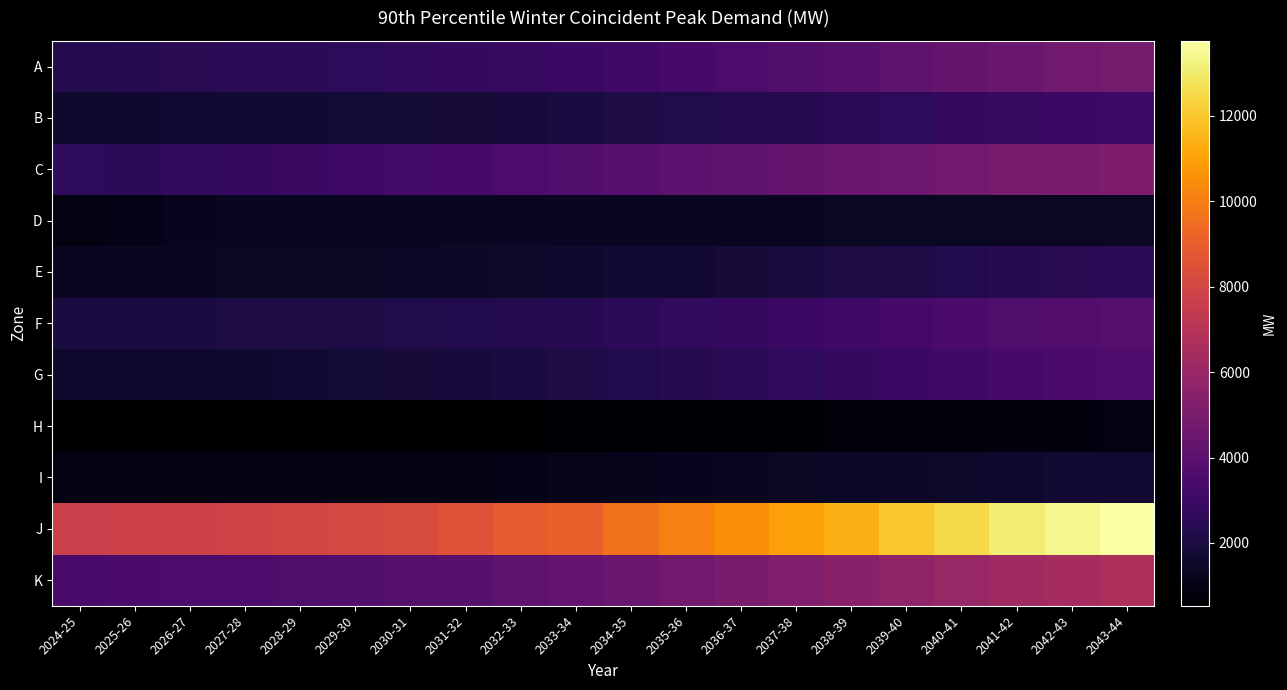

Reading left to right, transcribe all the data shown in this chart.

A: 2024-25=2291	2025-26=2381	2026-27=2449	2027-28=2505	2028-29=2549	2029-30=2607	2030-31=2685	2031-32=2784	2032-33=2874	2033-34=3006	2034-35=3159	2035-36=3338	2036-37=3519	2037-38=3708	2038-39=3912	2039-40=4118	2040-41=4319	2041-42=4505	2042-43=4673	2043-44=4820
B: 2024-25=1579	2025-26=1652	2026-27=1696	2027-28=1718	2028-29=1742	2029-30=1773	2030-31=1813	2031-32=1866	2032-33=1912	2033-34=1990	2034-35=2081	2035-36=2188	2036-37=2298	2037-38=2408	2038-39=2526	2039-40=2646	2040-41=2766	2041-42=2877	2042-43=2974	2043-44=3057
C: 2024-25=2621	2025-26=2588	2026-27=2698	2027-28=2790	2028-29=2917	2029-30=3068	2030-31=3255	2031-32=3371	2032-33=3535	2033-34=3724	2034-35=3888	2035-36=4041	2036-37=4179	2037-38=4307	2038-39=4453	2039-40=4600	2040-41=4754	2041-42=4898	2042-43=5018	2043-44=5126
D: 2024-25=897	2025-26=1066	2026-27=1219	2027-28=1312	2028-29=1313	2029-30=1317	2030-31=1317	2031-32=1318	2032-33=1322	2033-34=1326	2034-35=1331	2035-36=1338	2036-37=1346	2037-38=1352	2038-39=1359	2039-40=1366	2040-41=1374	2041-42=1381	2042-43=1386	2043-44=1391
E: 2024-25=1338	2025-26=1348	2026-27=1344	2027-28=1360	2028-29=1380	2029-30=1407	2030-31=1435	2031-32=1475	2032-33=1520	2033-34=1589	2034-35=1670	2035-36=1761	2036-37=1856	2037-38=1956	2038-39=2062	2039-40=2170	2040-41=2273	2041-42=2367	2042-43=2451	2043-44=2524
F: 2024-25=2006	2025-26=2005	2026-27=2014	2027-28=2087	2028-29=2125	2029-30=2173	2030-31=2215	2031-32=2273	2032-33=2336	2033-34=2441	2034-35=2564	2035-36=2700	2036-37=2842	2037-38=2990	2038-39=3149	2039-40=3309	2040-41=3470	2041-42=3617	2042-43=3750	2043-44=3864
G: 2024-25=1571	2025-26=1590	2026-27=1615	2027-28=1659	2028-29=1711	2029-30=1773	2030-31=1836	2031-32=1911	2032-33=1992	2033-34=2107	2034-35=2240	2035-36=2382	2036-37=2529	2037-38=2685	2038-39=2849	2039-40=3009	2040-41=3164	2041-42=3307	2042-43=3440	2043-44=3561
H: 2024-25=530	2025-26=530	2026-27=534	2027-28=544	2028-29=555	2029-30=560	2030-31=565	2031-32=566	2032-33=576	2033-34=601	2034-35=630	2035-36=656	2036-37=685	2037-38=719	2038-39=752	2039-40=785	2040-41=815	2041-42=845	2042-43=873	2043-44=900
I: 2024-25=914	2025-26=923	2026-27=935	2027-28=953	2028-29=973	2029-30=996	2030-31=1015	2031-32=1041	2032-33=1071	2033-34=1118	2034-35=1173	2035-36=1233	2036-37=1294	2037-38=1359	2038-39=1426	2039-40=1493	2040-41=1558	2041-42=1621	2042-43=1677	2043-44=1727
J: 2024-25=7666	2025-26=7729	2026-27=7812	2027-28=7885	2028-29=7990	2029-30=8104	2030-31=8250	2031-32=8584	2032-33=8908	2033-34=9106	2034-35=9648	2035-36=10086	2036-37=10493	2037-38=10983	2038-39=11421	2039-40=12005	2040-41=12496	2041-42=13048	2042-43=13414	2043-44=13758
K: 2024-25=3412	2025-26=3441	2026-27=3478	2027-28=3542	2028-29=3614	2029-30=3706	2030-31=3796	2031-32=3911	2032-33=4047	2033-34=4233	2034-35=4450	2035-36=4686	2036-37=4933	2037-38=5187	2038-39=5455	2039-40=5720	2040-41=5985	2041-42=6228	2042-43=6447	2043-44=6636